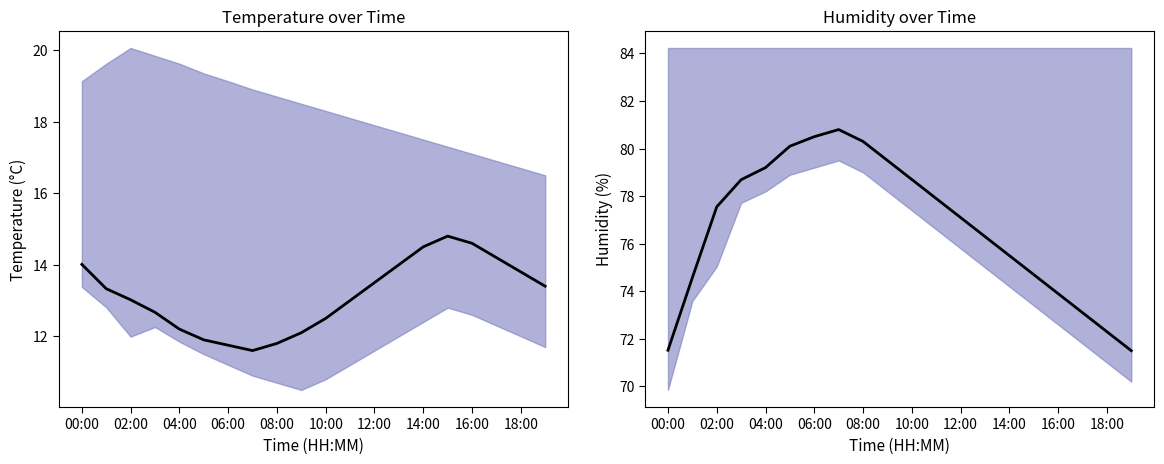

True or false: humidity mean and temperature mean cross at least once.

False